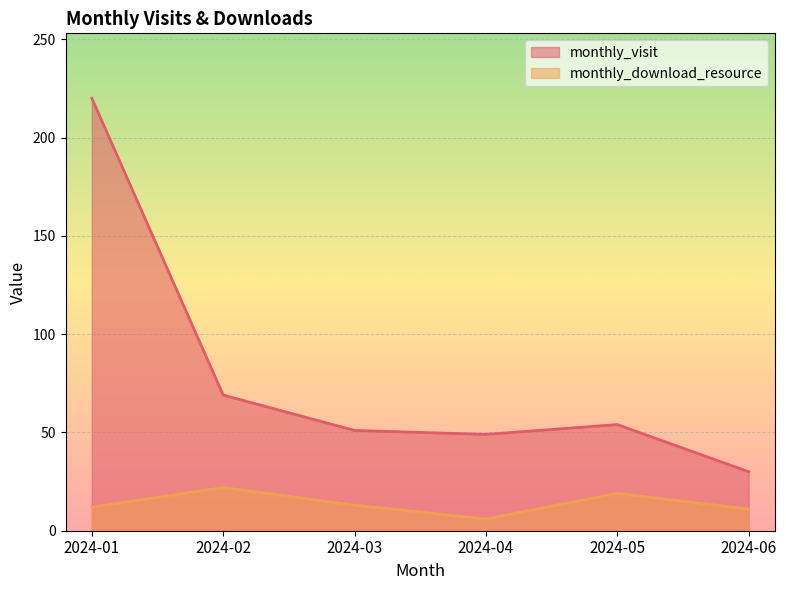

What is the sum of all monthly_visit values?

473